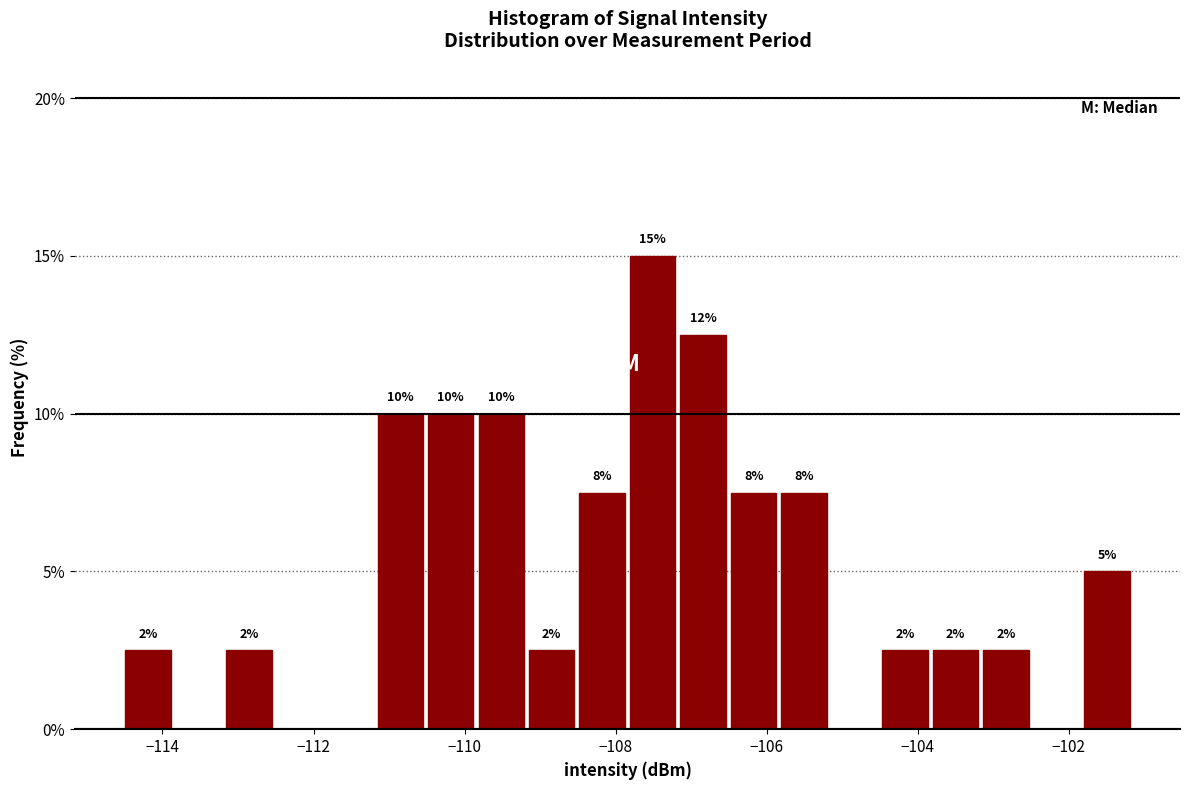

Read against the x-axis, roughly where is the centre of the tallest bar?

-107.6